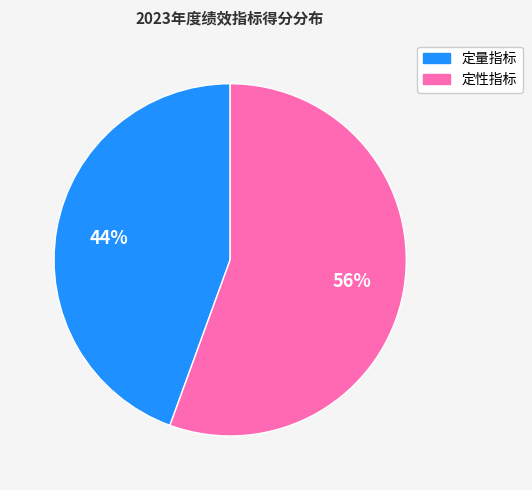

Is the sum of 定性指标 and 定量指标 greater than half?

Yes